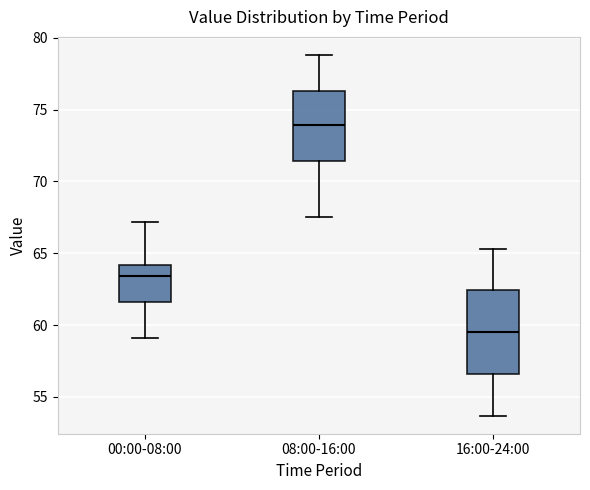

Which box is the tallest, from its lower edge to its upper edge?

16:00-24:00